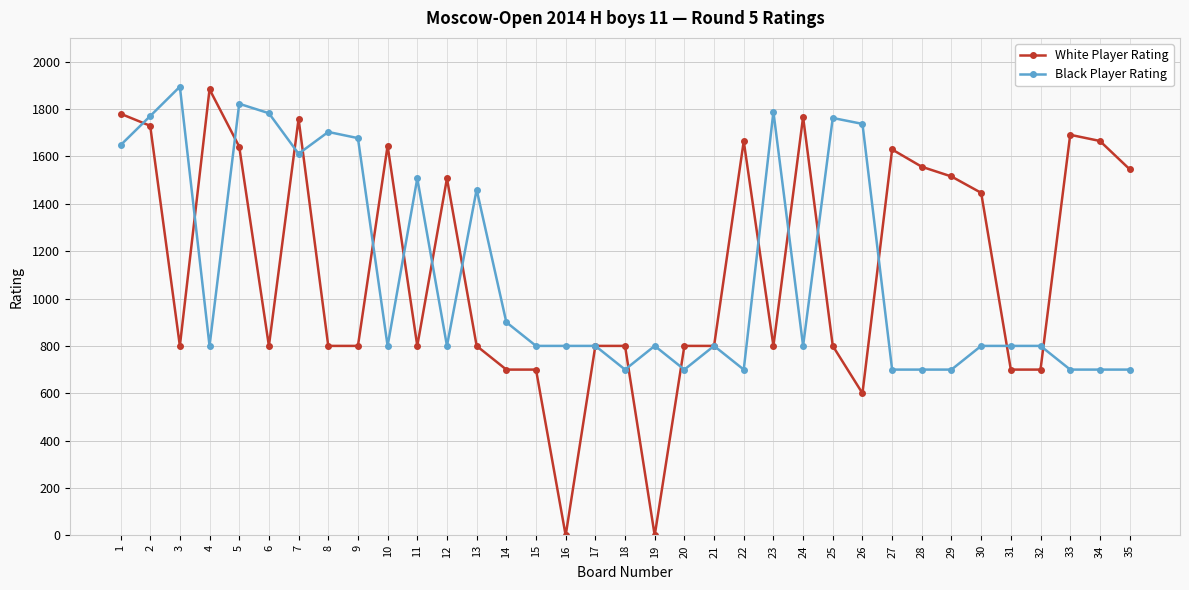

Count the number of data series in this chart.

2